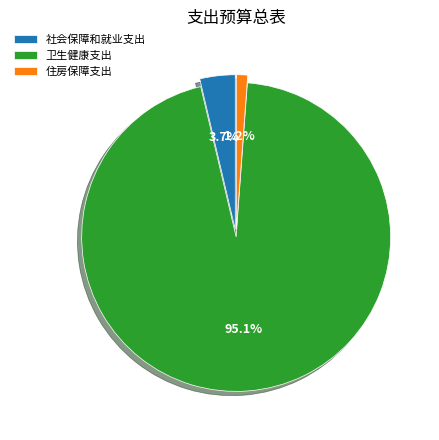

To the nearest percent, what is the average slice percentage?

33%